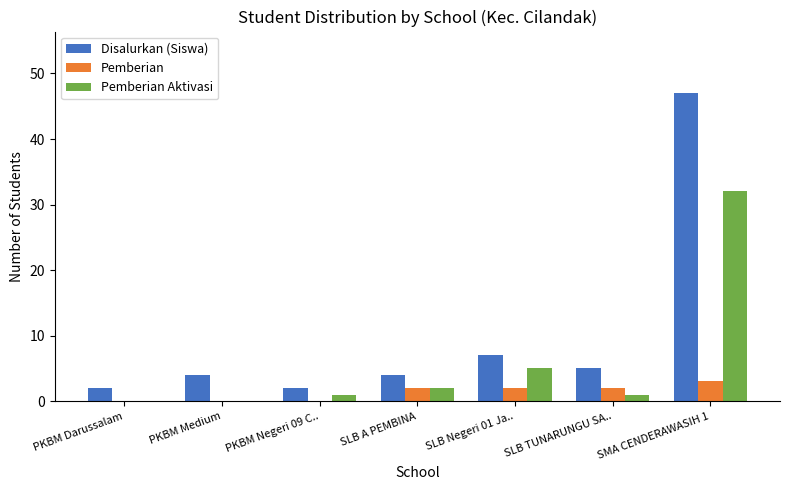

Where is Pemberian Aktivasi nearest to the value 16?

SLB Negeri 01 Ja..